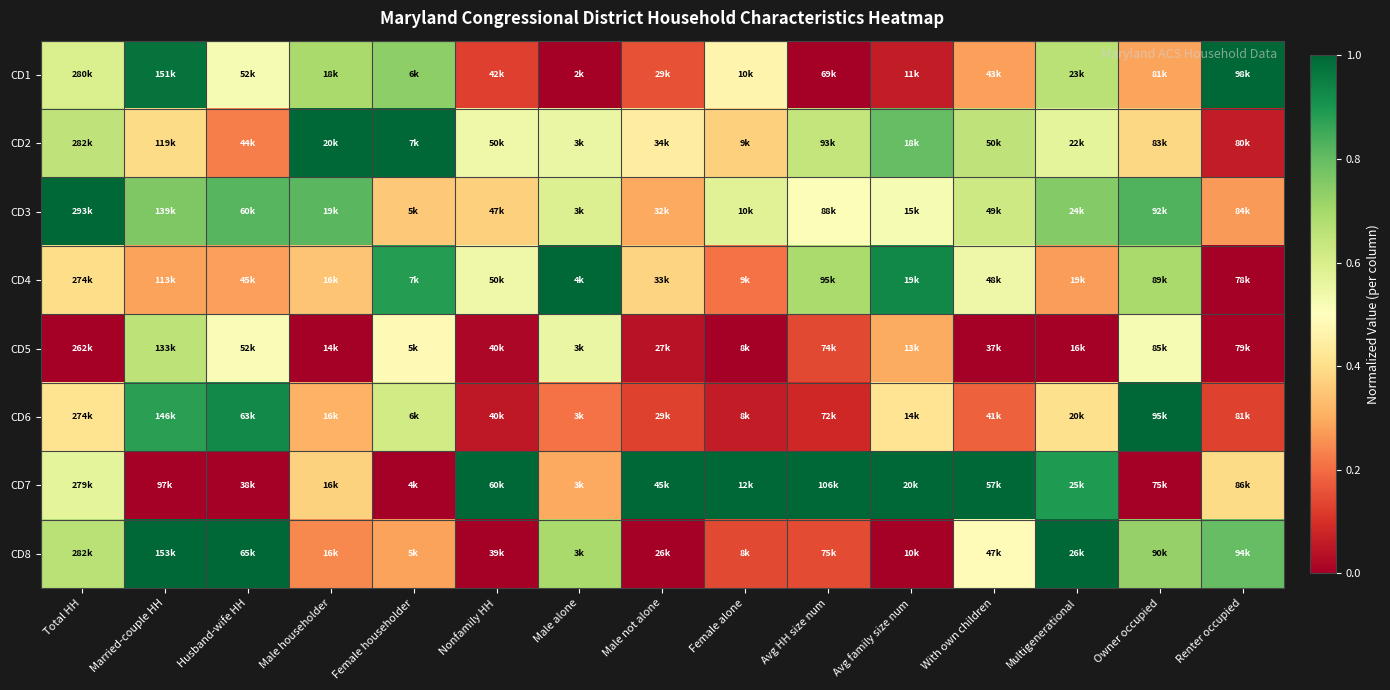

At how many categories does at least one series exceed 0?

15